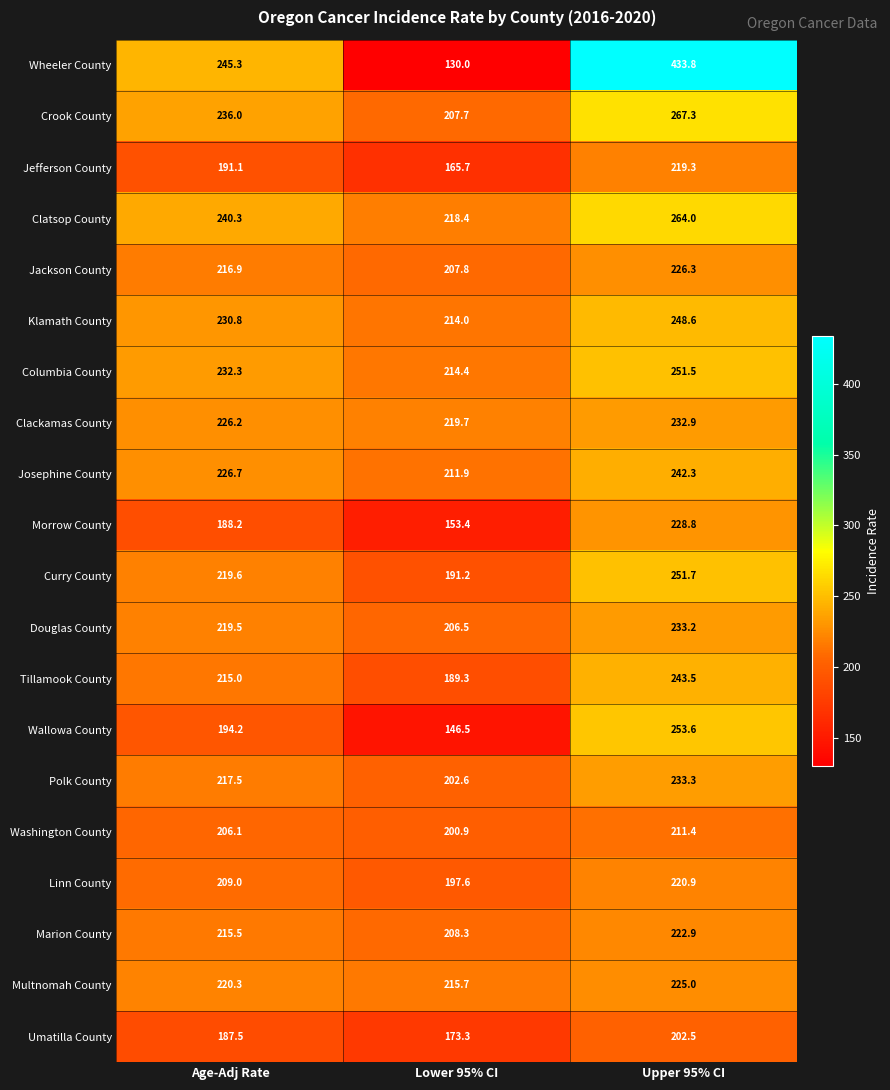

Which series changed the most between Age-Adj Rate and Lower 95% CI?

Wheeler County